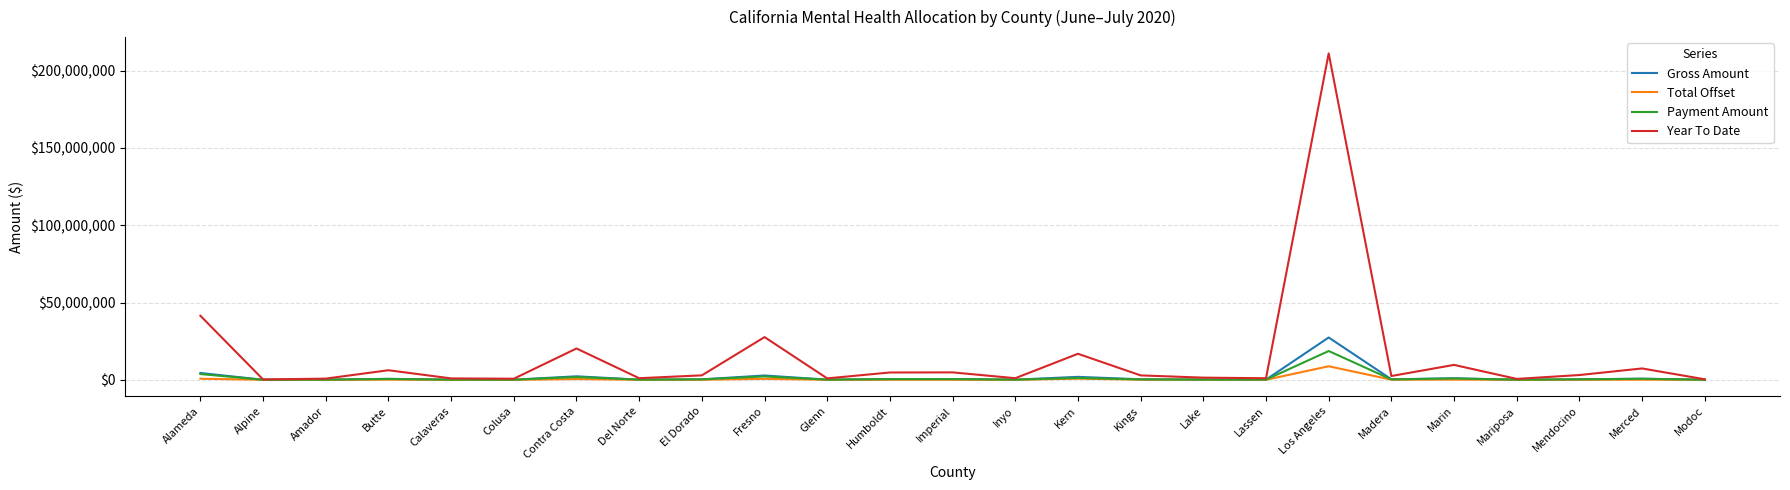

What is the difference between the maximum and minimum values in the Year To Date series?

211018334.4